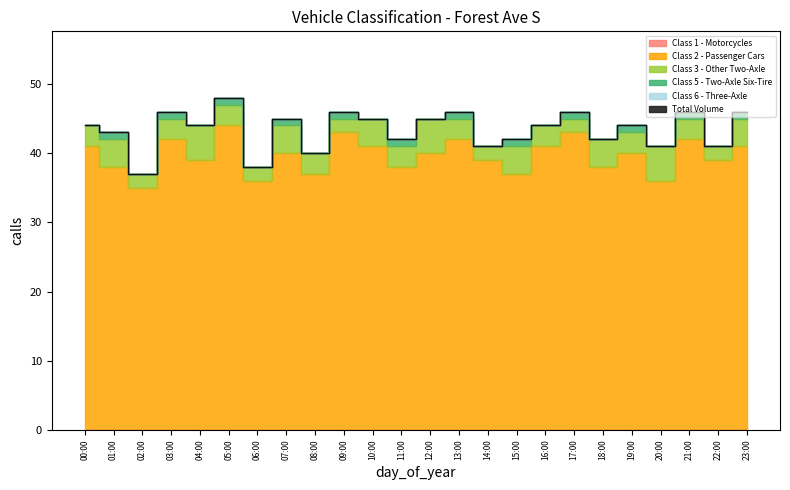

The Total Volume series shows 45 at 10:00. True or false?

True